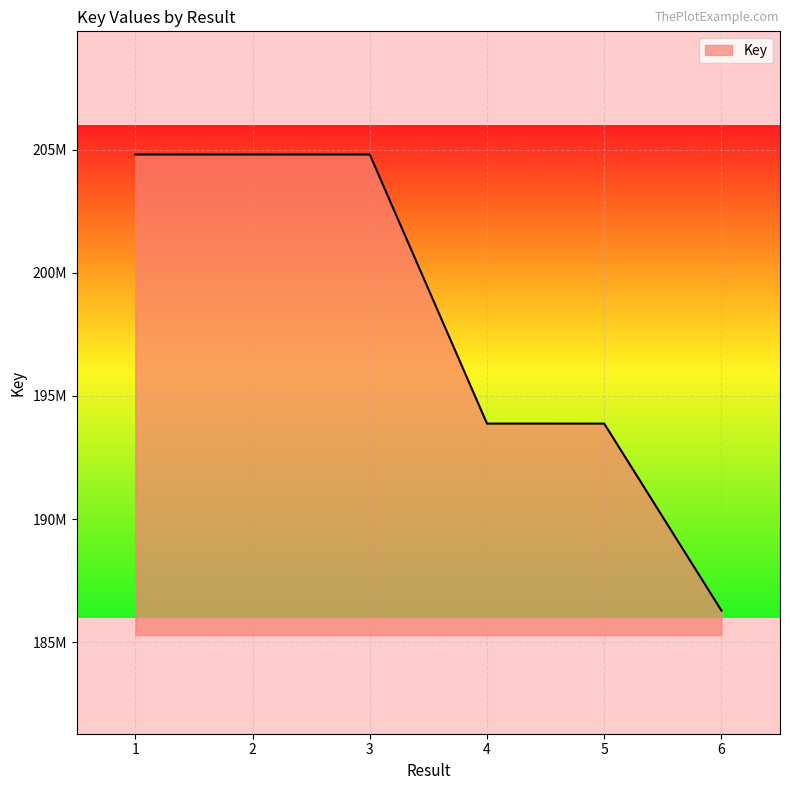

Is this an area chart (filled region under the line)?

Yes